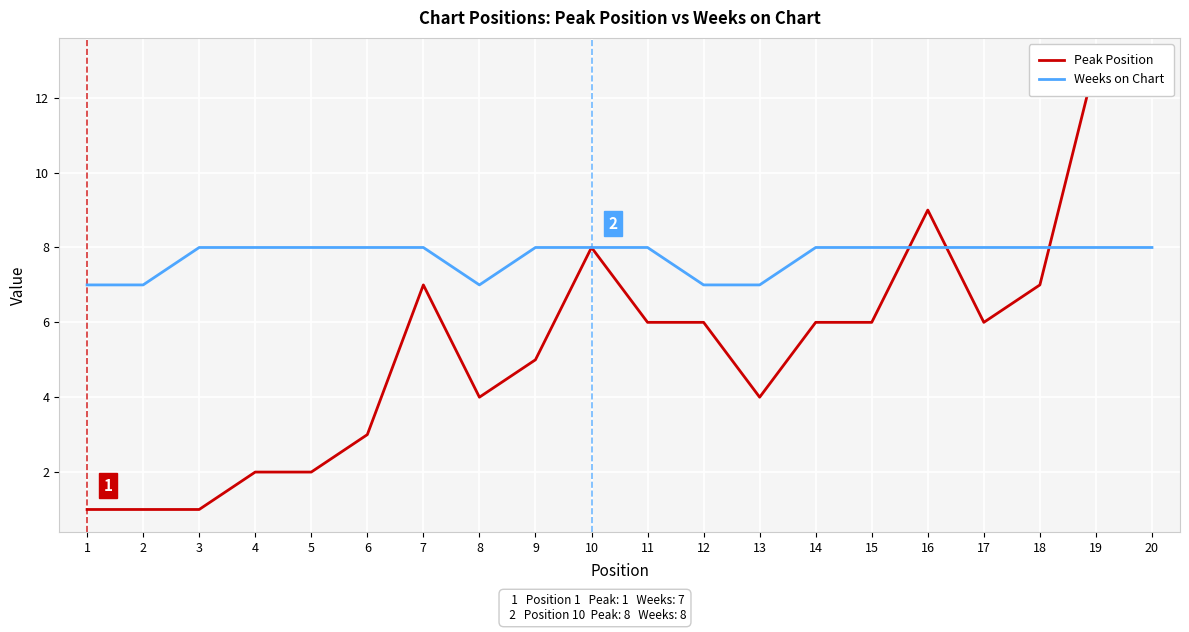

What is the approximate value of Weeks on Chart at 10?

8